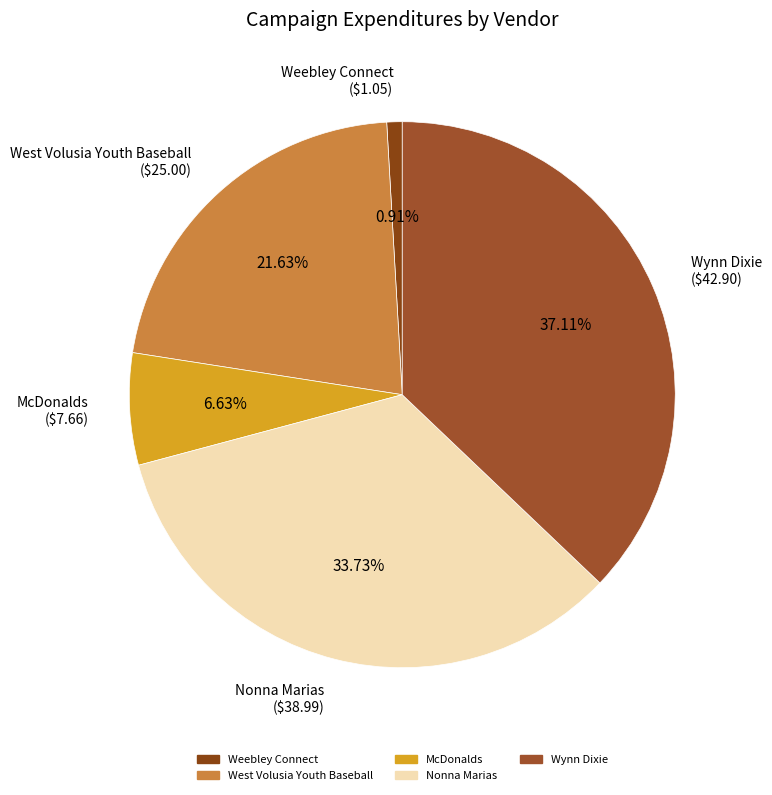

What percentage is the Weebley Connect slice, to the nearest percent?

1%